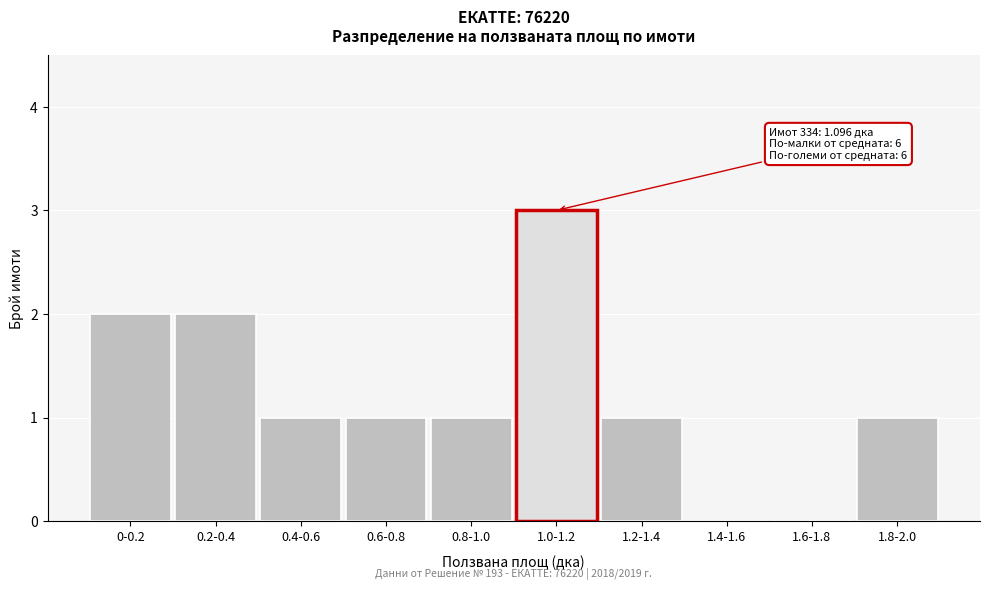

Reading left to right, transcribe all the data shown in this chart.

0-0.2=2	0.2-0.4=2	0.4-0.6=1	0.6-0.8=1	0.8-1.0=1	1.0-1.2=3	1.2-1.4=1	1.4-1.6=0	1.6-1.8=0	1.8-2.0=1